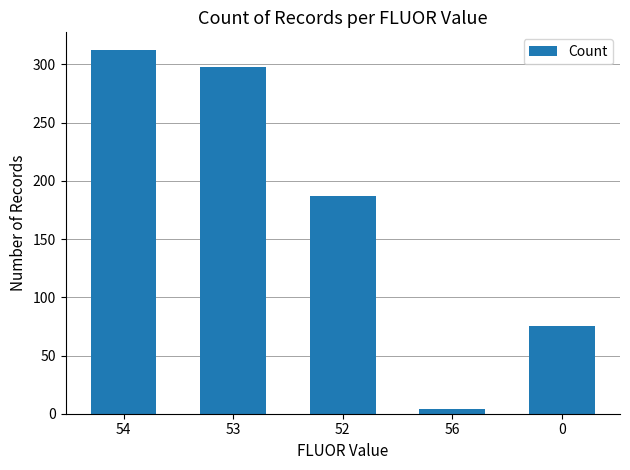

Reading right to left, list all the values displayed in this chart.

75	4	187	298	312